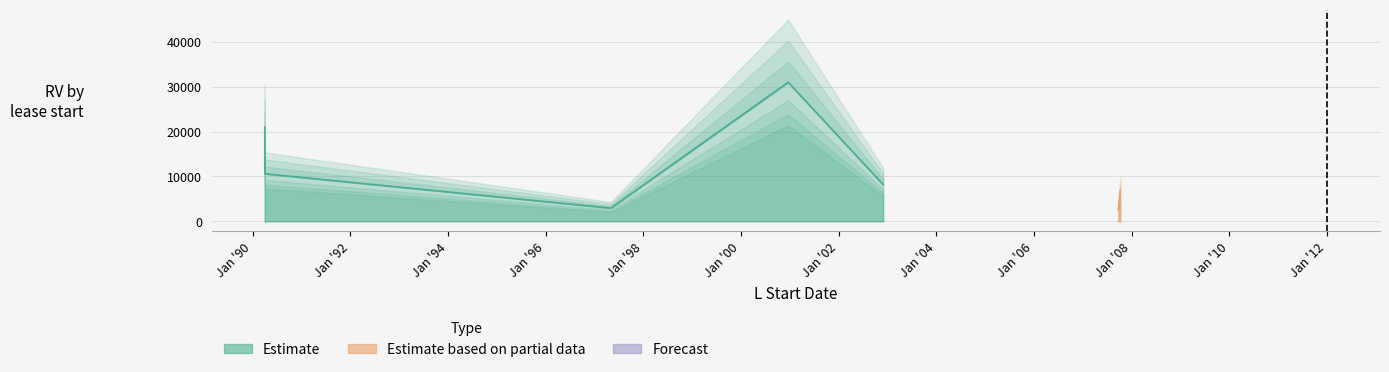

How many distinct data groups are displayed?

2